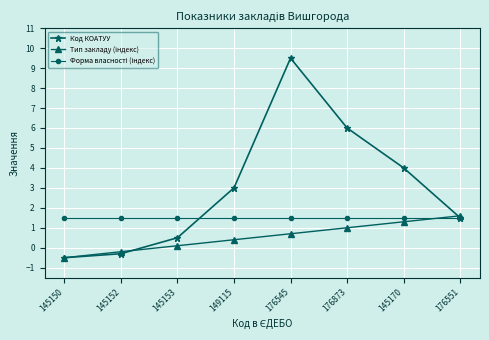

True or false: Код КОАТУУ has more than 0 interior local peaks.

True